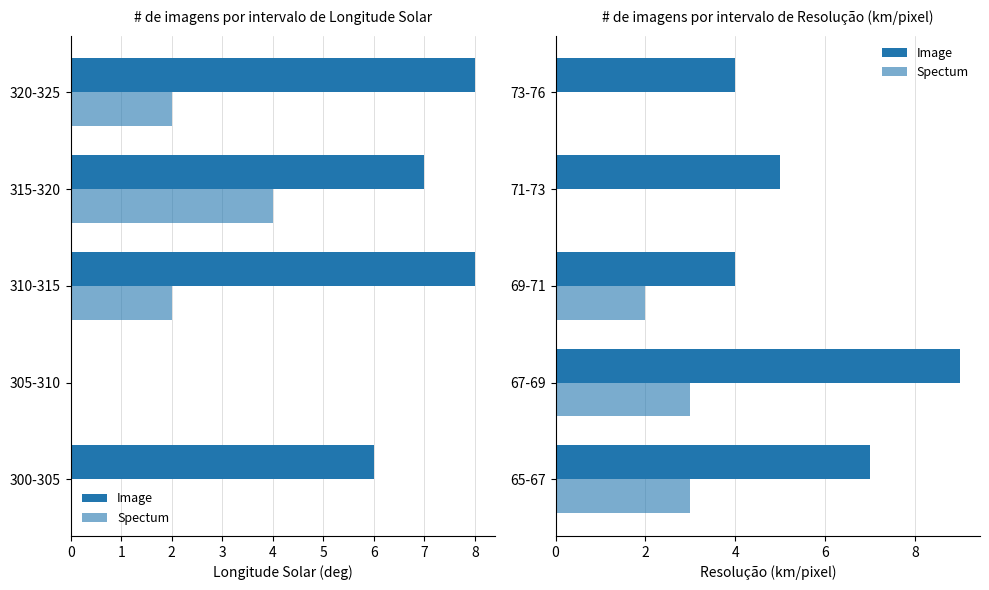

Which series changed the most between 67-69 and 69-71?

Image